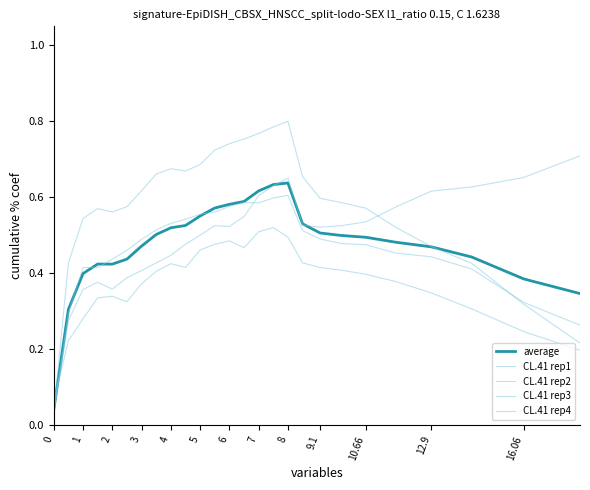

How many lines are shown in the chart?

5